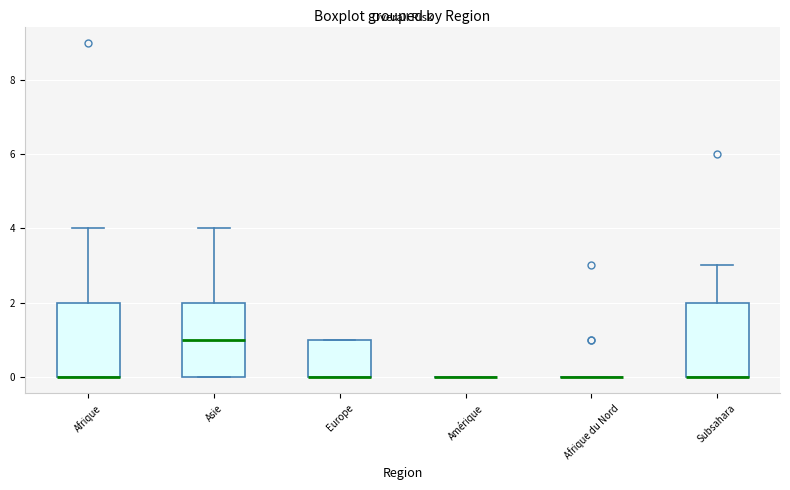

Reading left to right, transcribe this box plot: for each box, give where its median line is, the range the box spans, and where its two whiskers end, as read against the y-axis. The values are not printed on the chart, so give them approximately, as read against the axis.

Afrique: median 0 (drawn on the box's lower edge), box 0 to 2, whiskers 0 to 4
Asie: median 1, box 0 to 2, whiskers 0 to 4
Europe: median 0 (drawn on the box's lower edge), box 0 to 1, whiskers 0 to 1
Amérique: box collapsed to a line at 0, whiskers 0 to 0
Afrique du Nord: box collapsed to a line at 0, whiskers 0 to 0
Subsahara: median 0 (drawn on the box's lower edge), box 0 to 2, whiskers 0 to 3